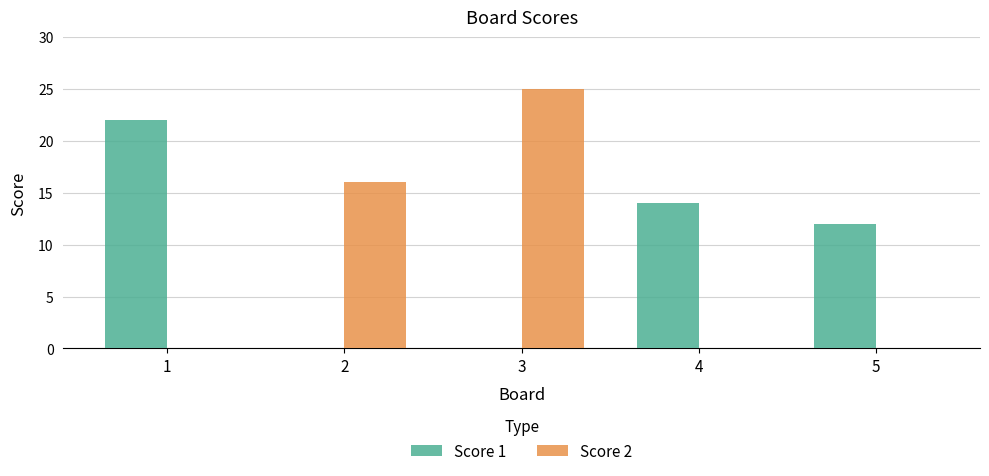

Does the chart contain stacked bars?

No